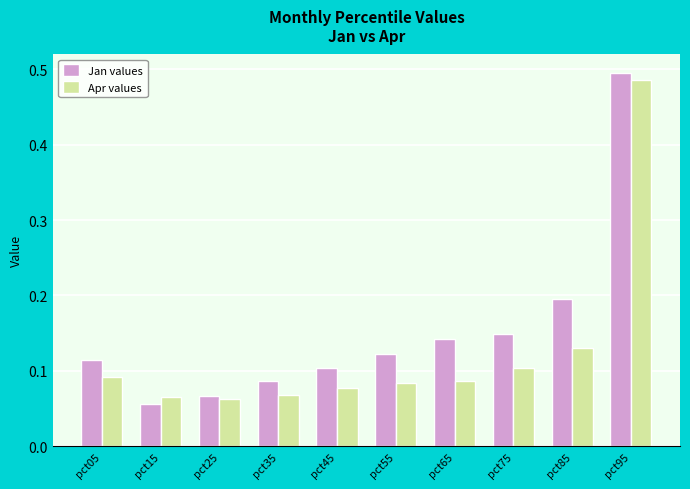

What are all the series names shown in the legend?

Jan values, Apr values